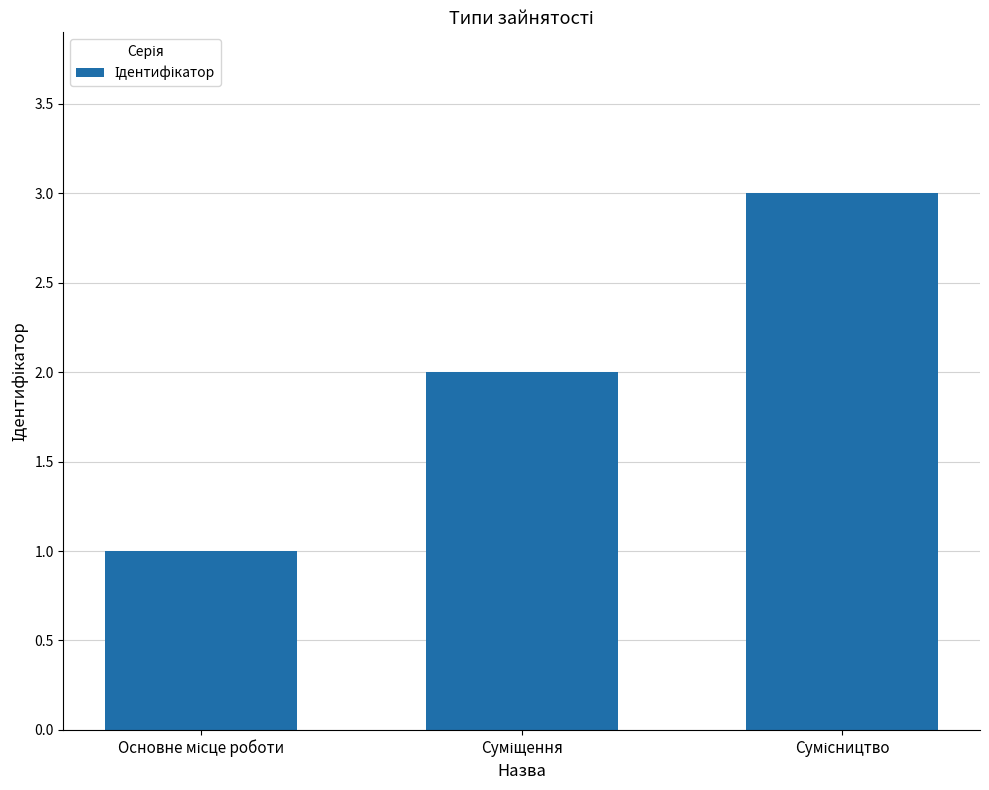

What is the sum of all values?

6